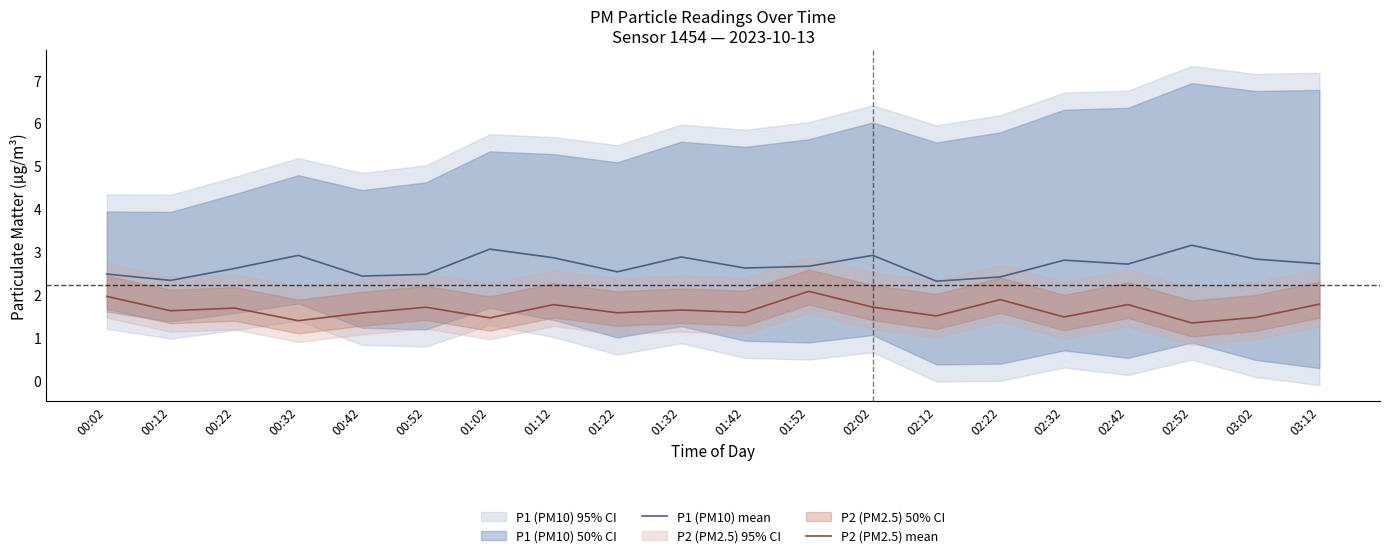

True or false: P1 (PM10) mean and P2 (PM2.5) mean intersect in this chart.

False